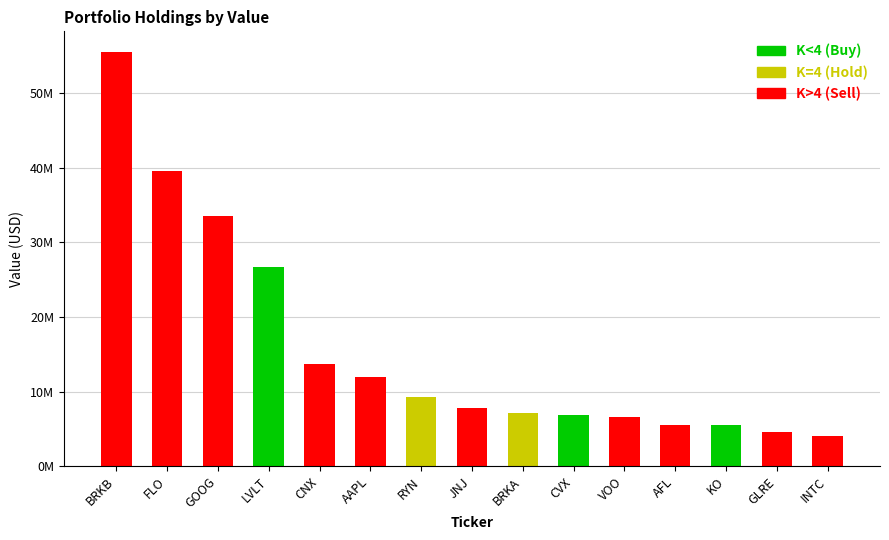

What is the difference between the values at AFL and RYN?

3739000